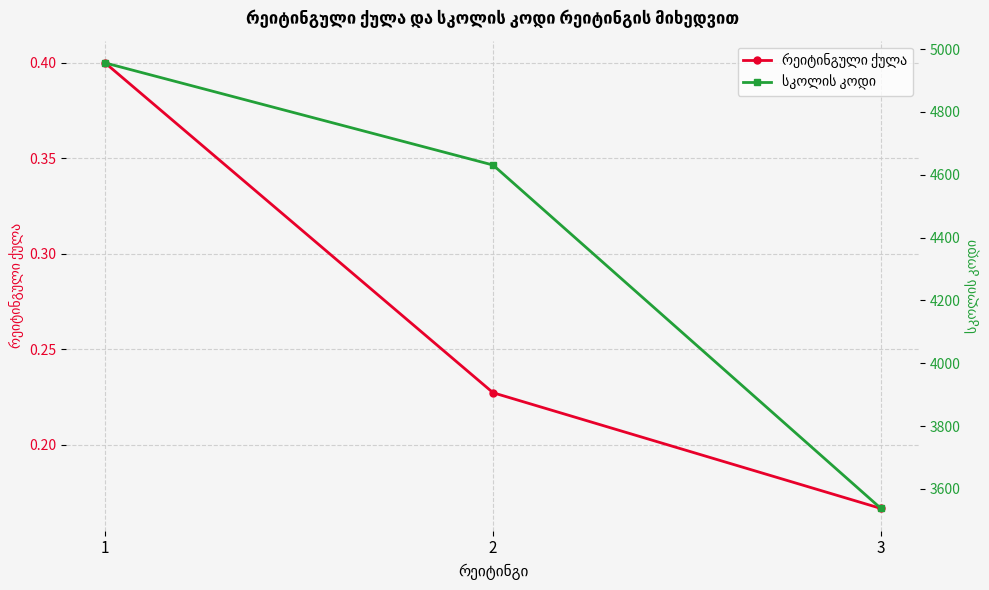

The რეიტინგული ქულა series shows 0.1 at 2. True or false?

False